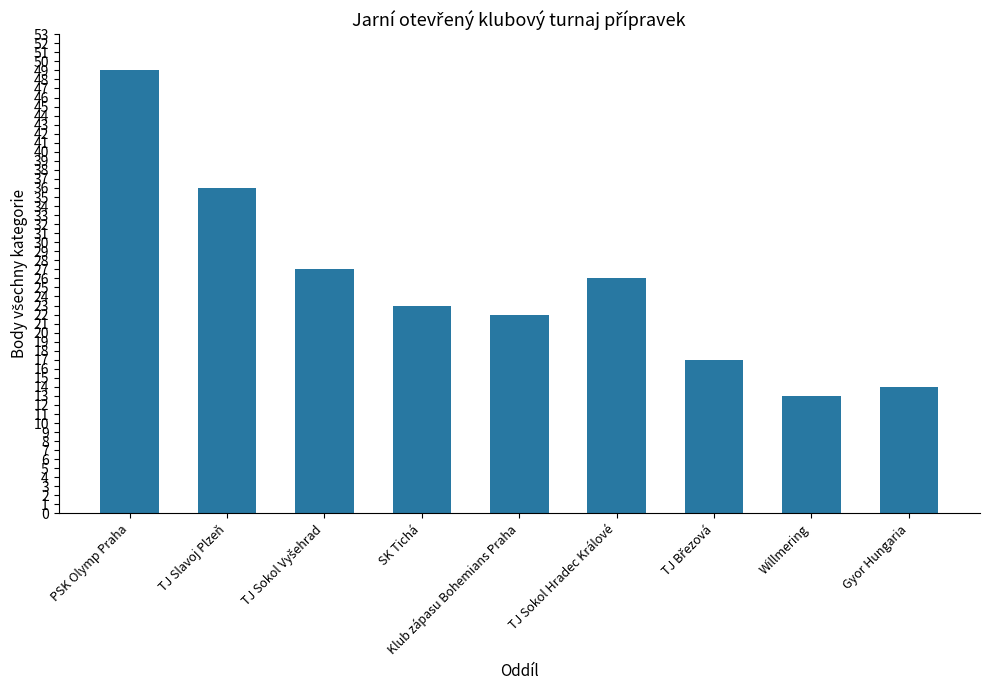

What is the value of the 3rd bar from the left?

27